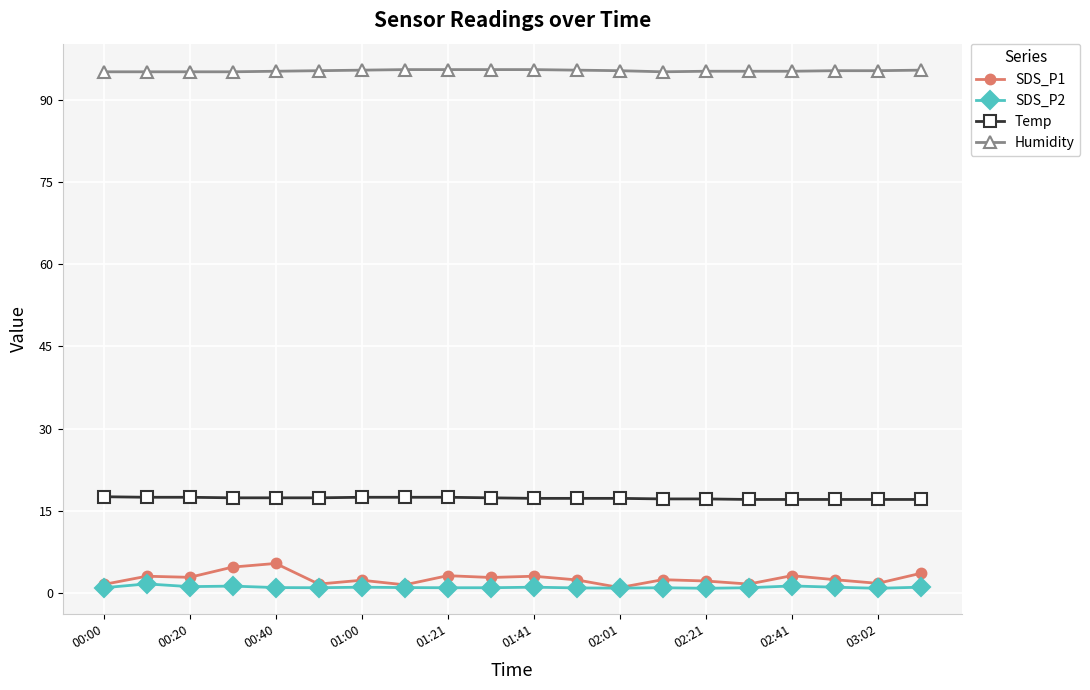

What are all the series names shown in the legend?

SDS_P1, SDS_P2, Temp, Humidity